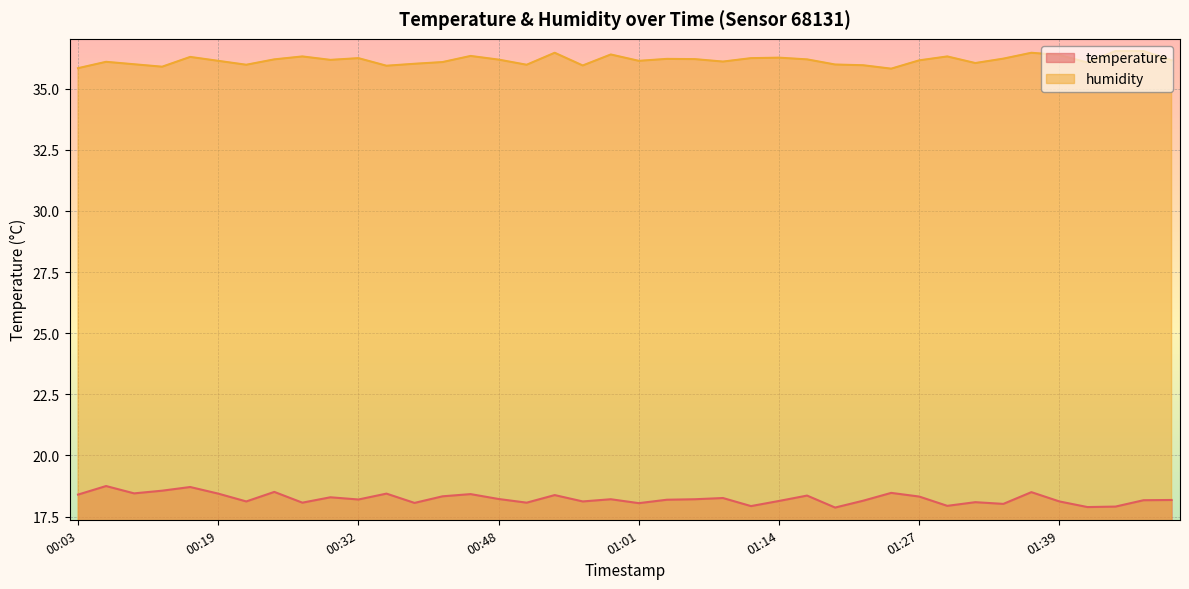

Where does the humidity series first go above 36?

00:06